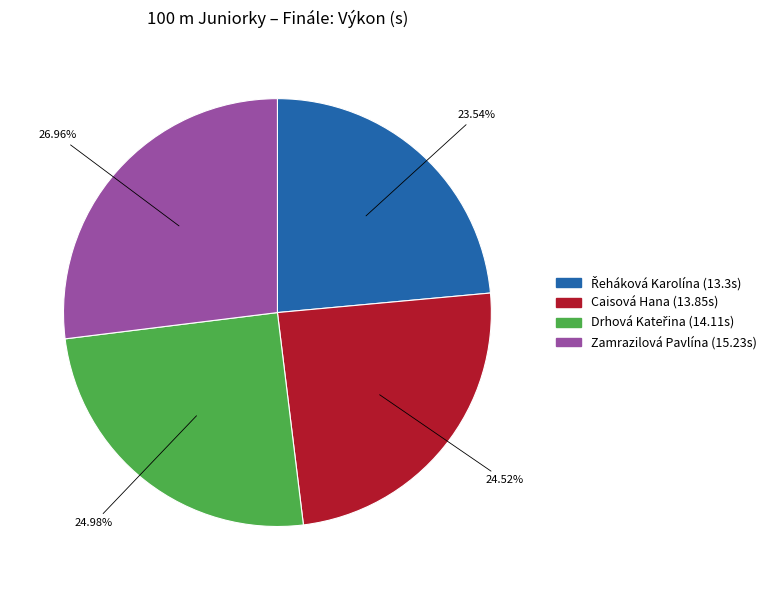

To the nearest percent, what is the difference between the largest and smallest slice percentages?

3%